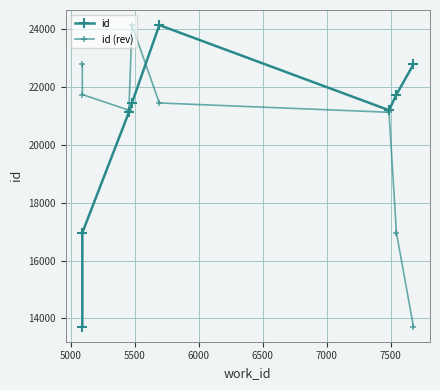

In id (rev), how many points are lower than both neighbors (excluding endpoints)?

1